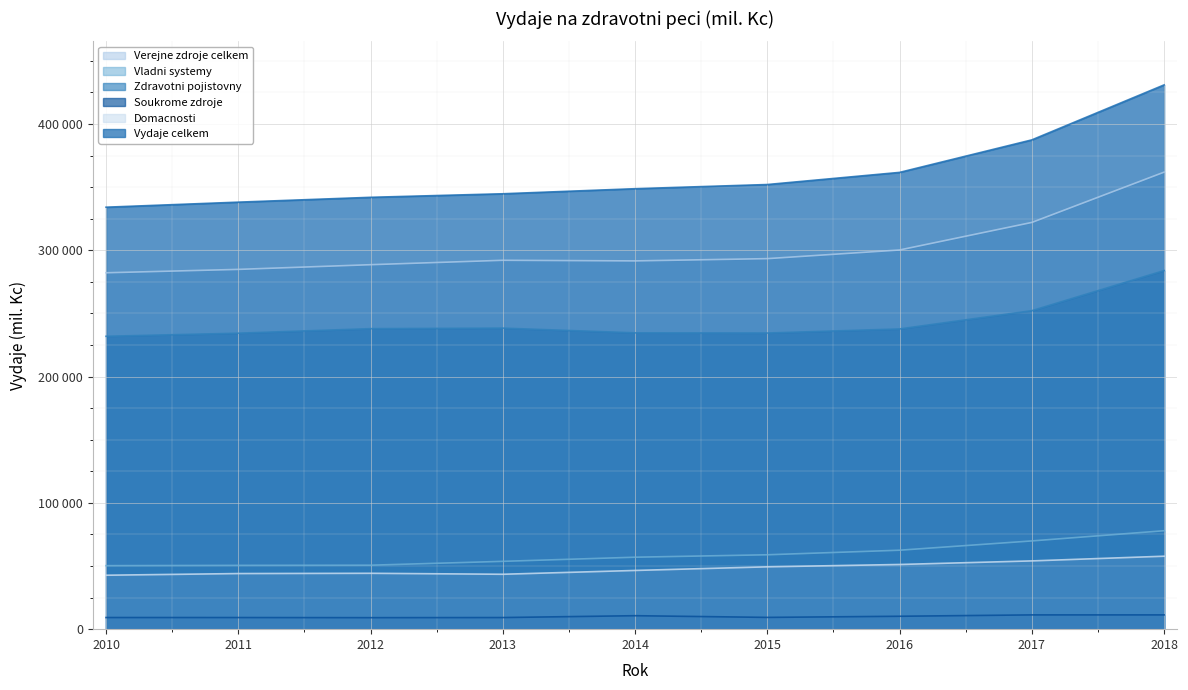

True or false: Soukrome zdroje and Verejne zdroje celkem intersect in this chart.

False